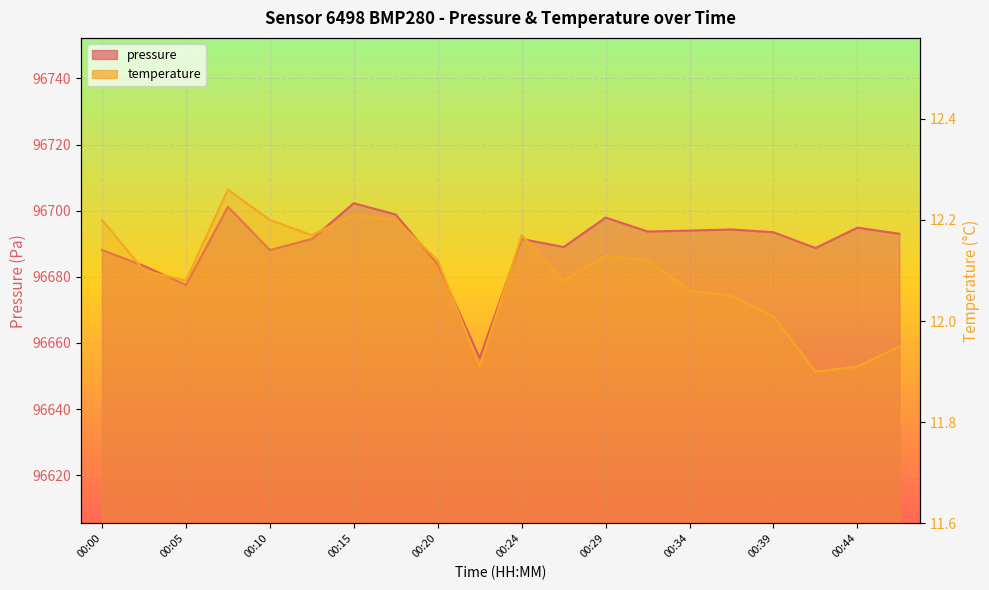

Reading right to left, extract all data points from this chart.

pressure: 00:49=96693.0	00:44=96694.9	00:42=96688.7	00:39=96693.5	00:37=96694.3	00:34=96694.0	00:32=96693.7	00:29=96697.9	00:27=96689.0	00:24=96691.5	00:22=96655.4	00:20=96683.8	00:17=96698.8	00:15=96702.3	00:12=96691.5	00:10=96688.1	00:07=96701.2	00:05=96677.6	00:02=96683.3	00:00=96688.1
temperature: 00:49=11.9	00:44=11.9	00:42=11.9	00:39=12.0	00:37=12.1	00:34=12.1	00:32=12.1	00:29=12.1	00:27=12.1	00:24=12.2	00:22=11.9	00:20=12.1	00:17=12.2	00:15=12.2	00:12=12.2	00:10=12.2	00:07=12.3	00:05=12.1	00:02=12.1	00:00=12.2